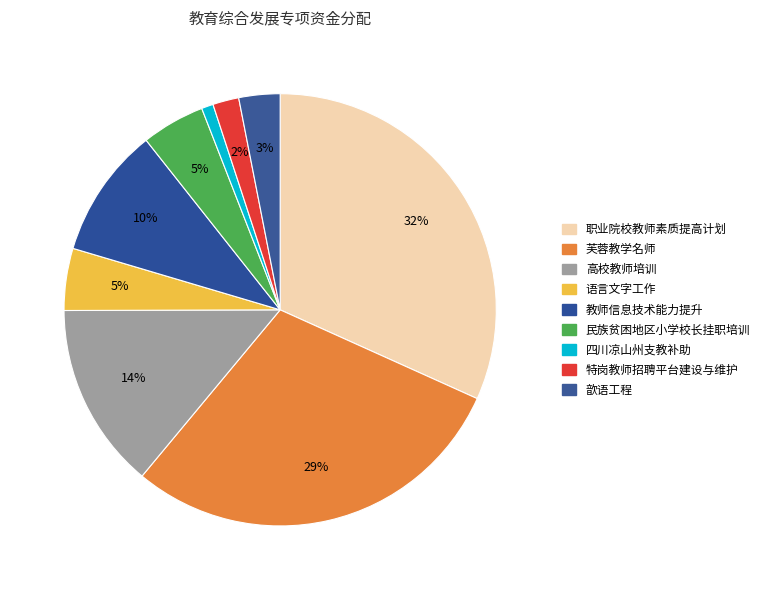

What is the change in value from 职业院校教师素质提高计划 to 芙蓉教学名师?

-50